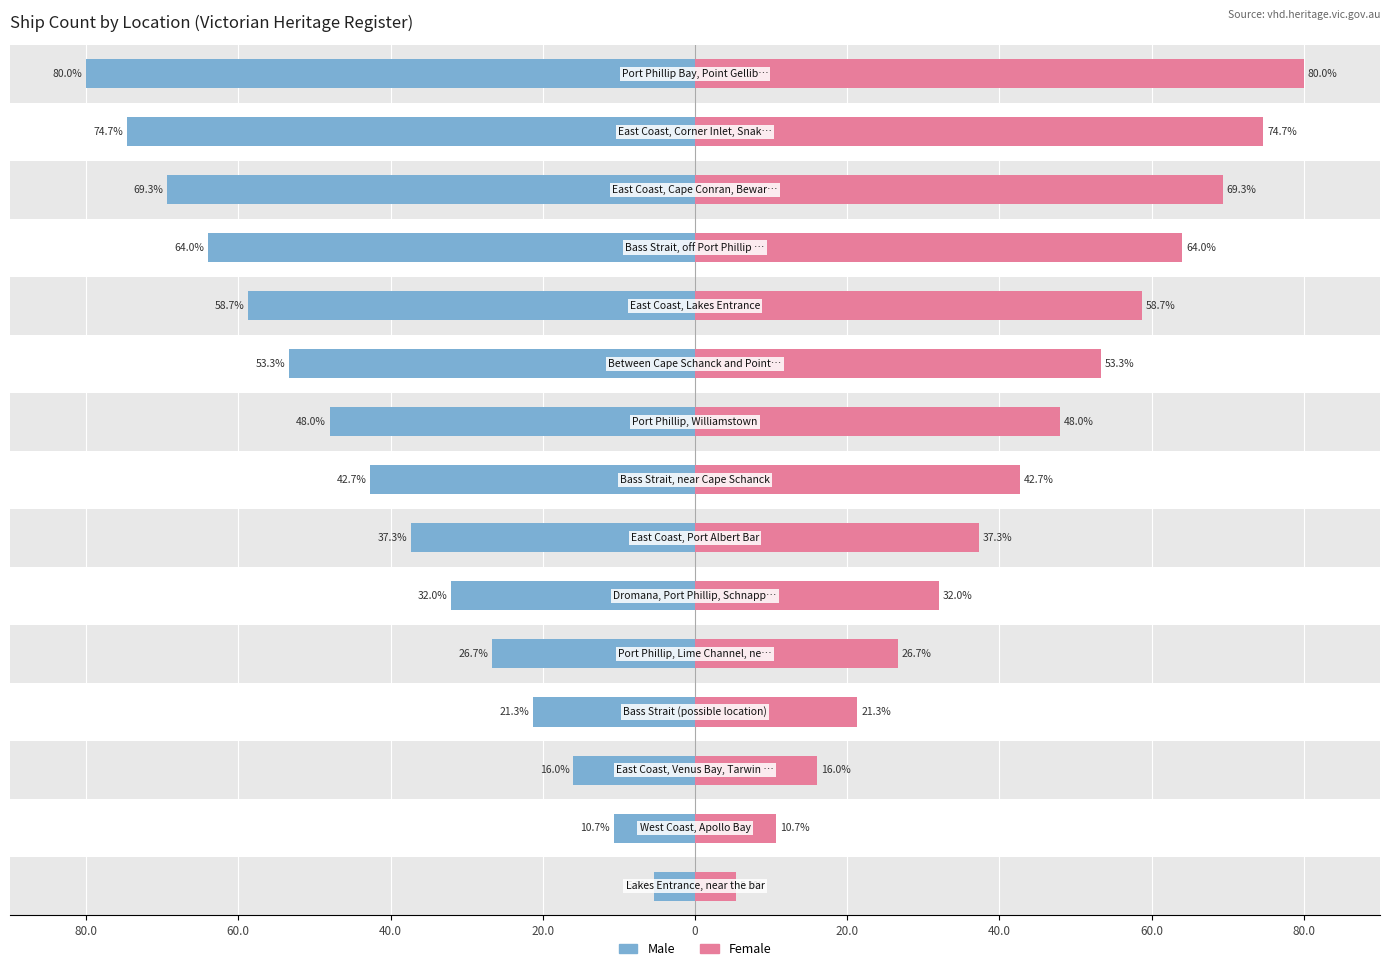

The value of Male at 11 is -64.0. True or false?

True